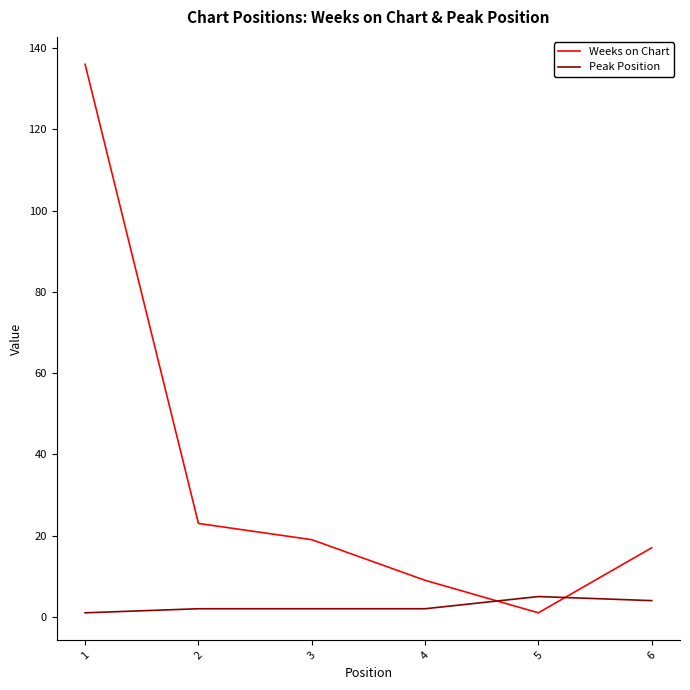

What are all the series names shown in the legend?

Weeks on Chart, Peak Position